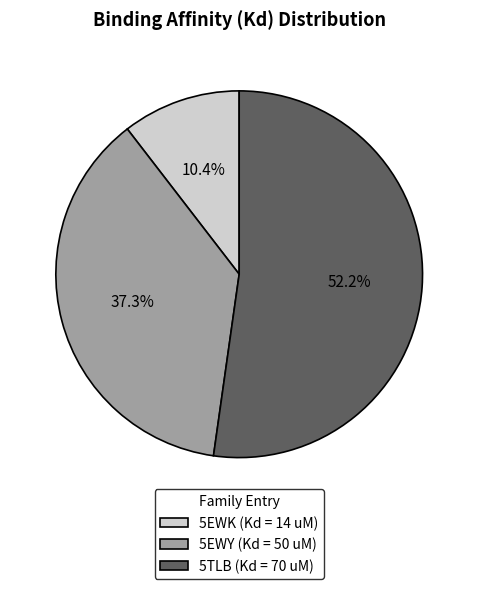

The 5EWK (Kd = 14 uM) slice represents 1% of the pie. True or false?

False